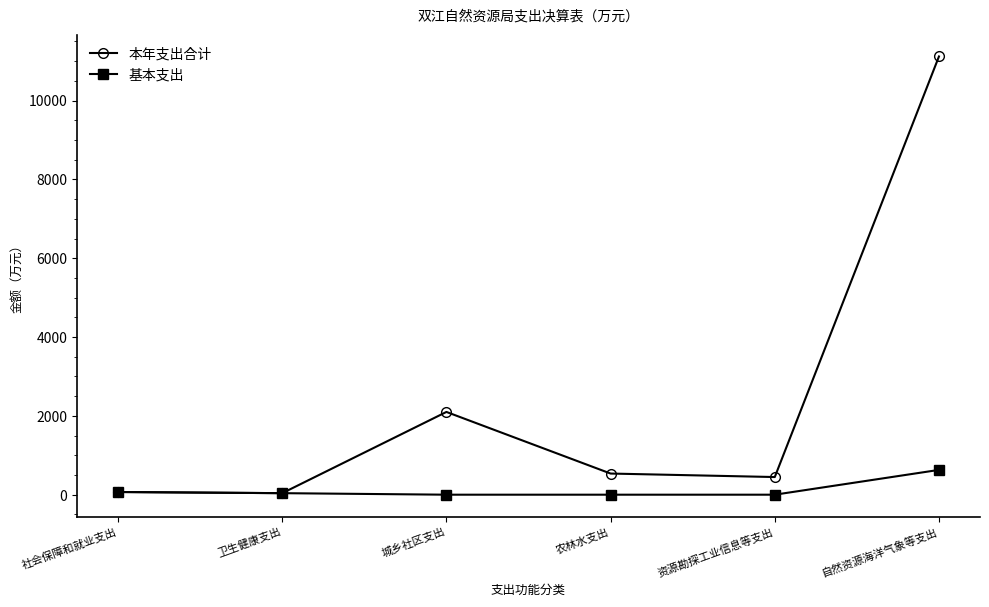

Which series has the widest spread of values?

本年支出合计